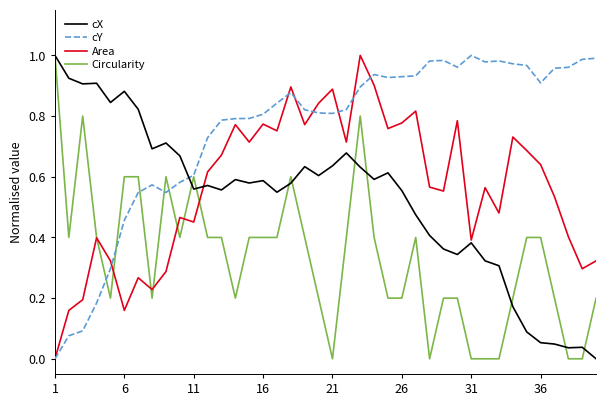

What is the sum of all Circularity values?

13.4